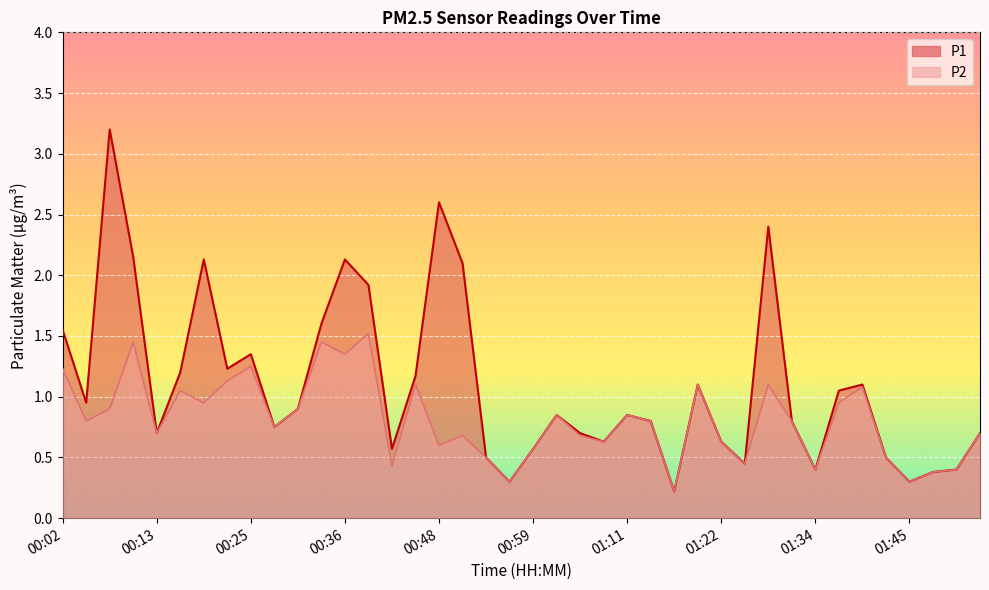

What are all the series names shown in the legend?

P1, P2